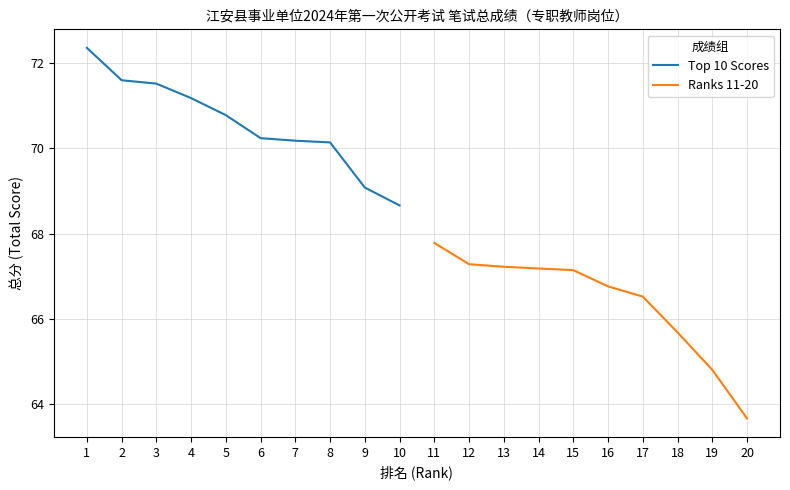

Is this an area chart (filled region under the line)?

No